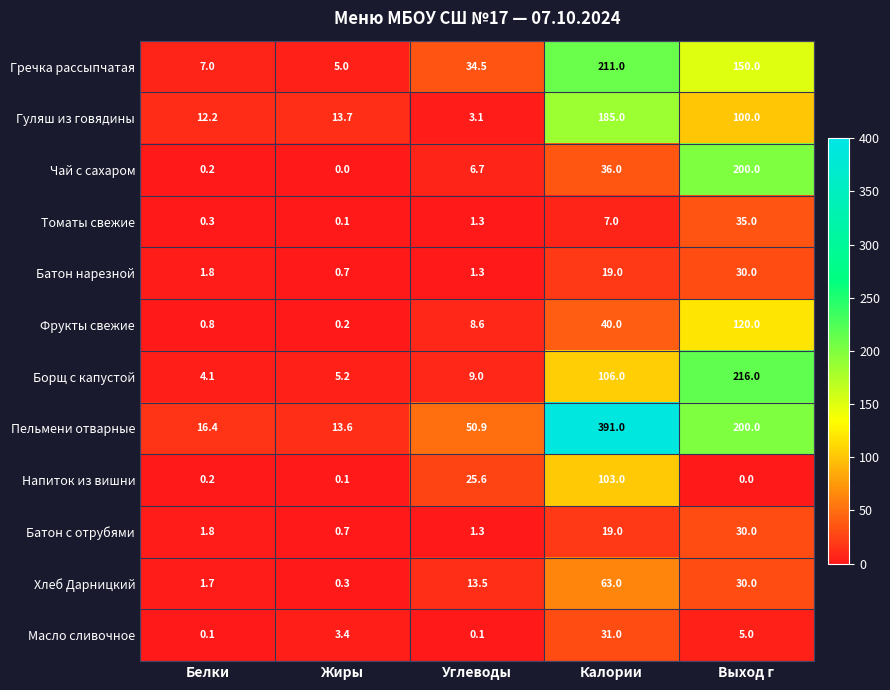

The Гречка рассыпчатая series shows 210.4 at Выход г. True or false?

False